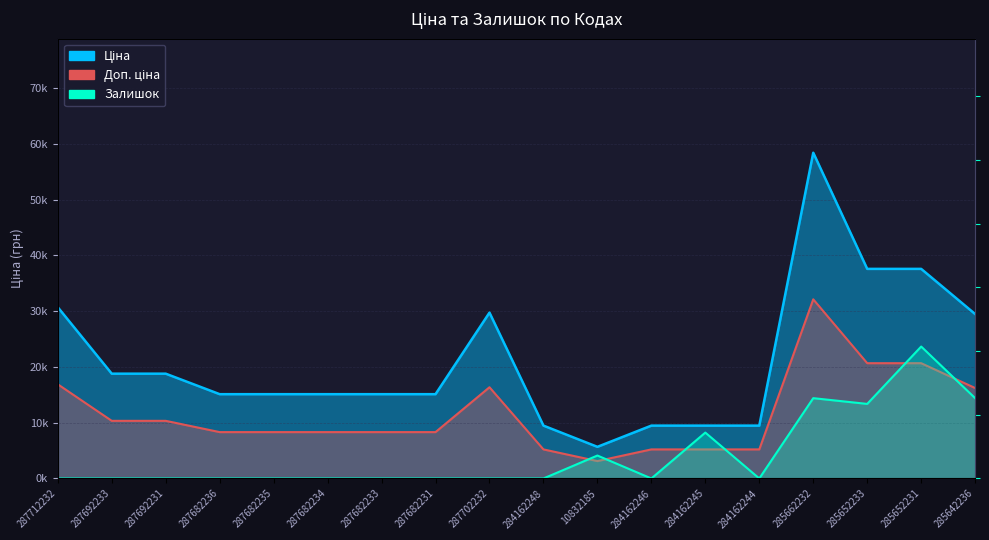

What is the sum of all Ціна values?

380357.4